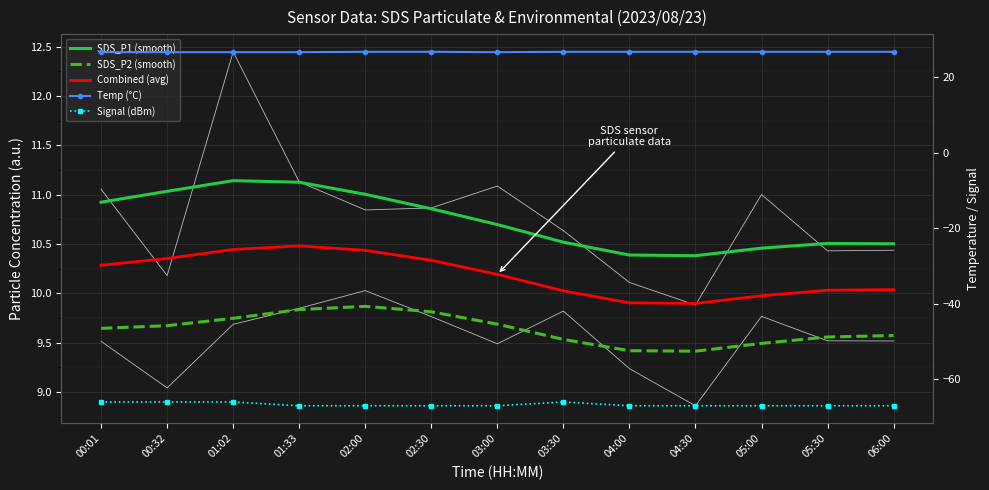

How many lines are shown in the chart?

5